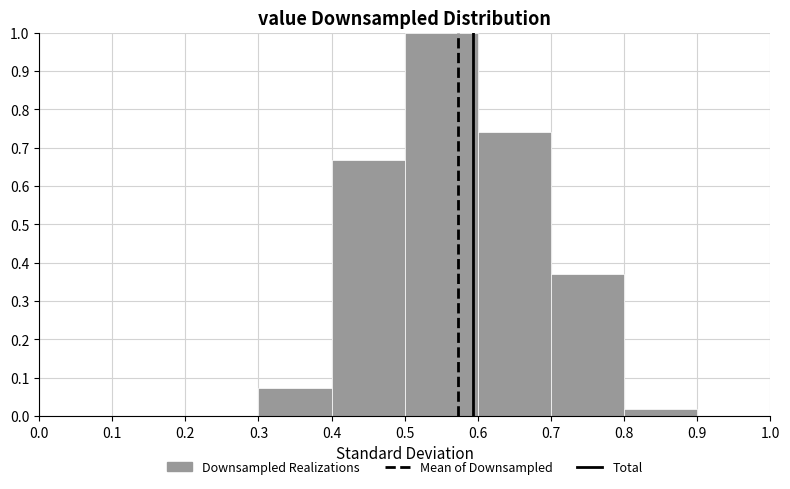

Reading left to right, transcribe this chart: for each bar, give the range it covers on the x-axis and its height. The values are not printed on the chart, so give them approximately, as read against the axis.

0.0 to 0.1: 0
0.1 to 0.2: 0
0.2 to 0.3: 0
0.3 to 0.4: 0.07
0.4 to 0.5: 0.67
0.5 to 0.6: 1.00
0.6 to 0.7: 0.74
0.7 to 0.8: 0.37
0.8 to 0.9: 0.02
0.9 to 1.0: 0